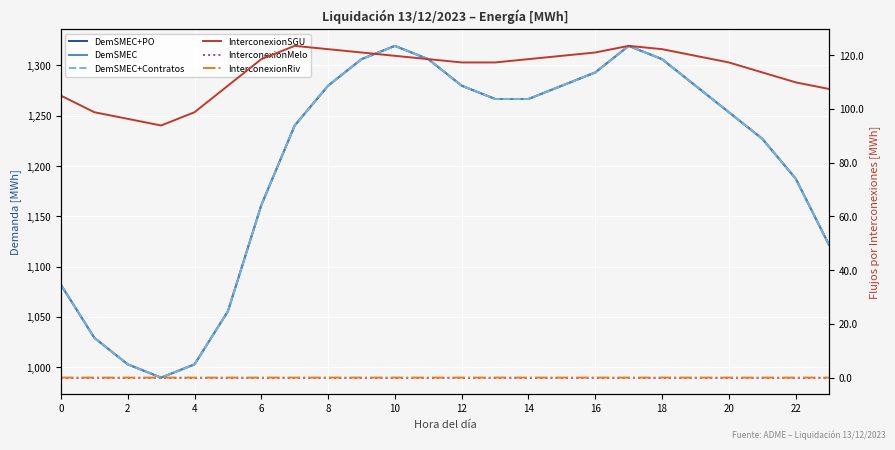

List the series in order of their peak value, lowest first.

InterconexionMelo, InterconexionRiv, InterconexionSGU, DemSMEC+PO, DemSMEC+Contratos, DemSMEC